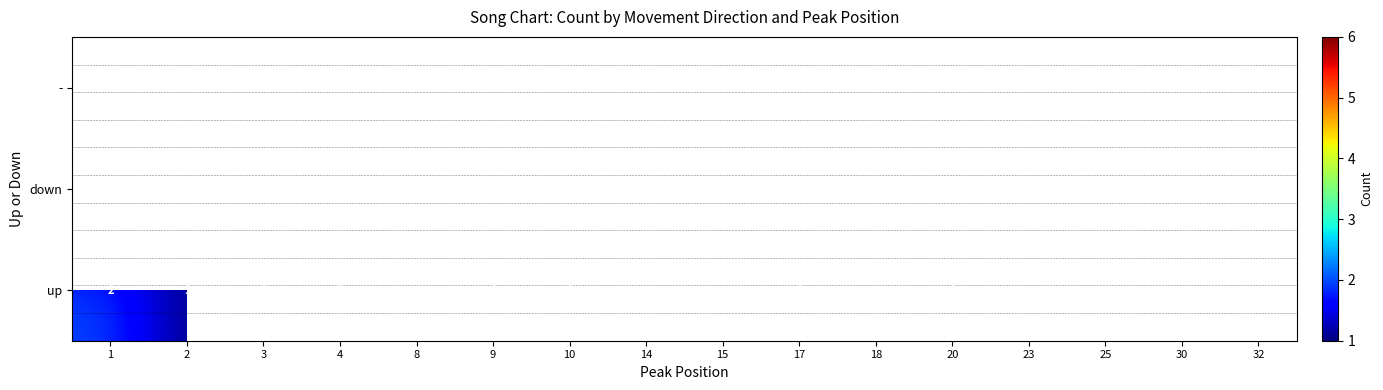

The value of up at 17 is 0. True or false?

False